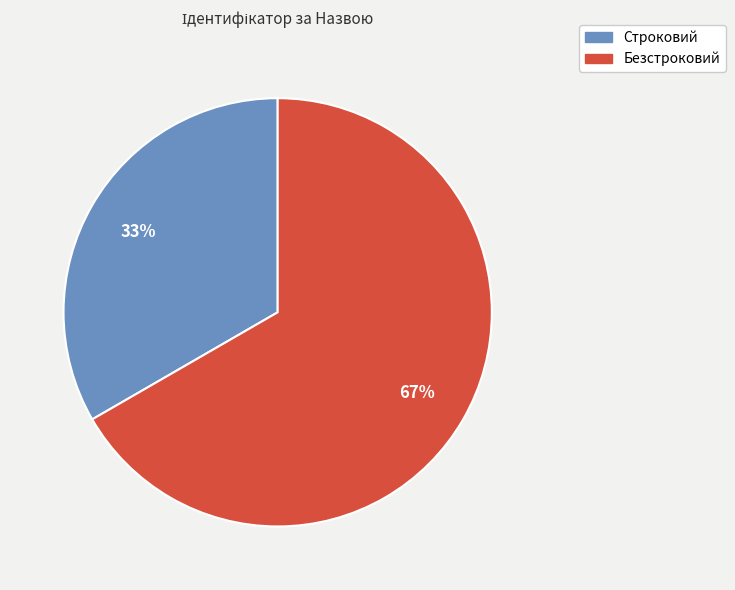

Rank the categories by value from lowest to highest.

Строковий, Безстроковий